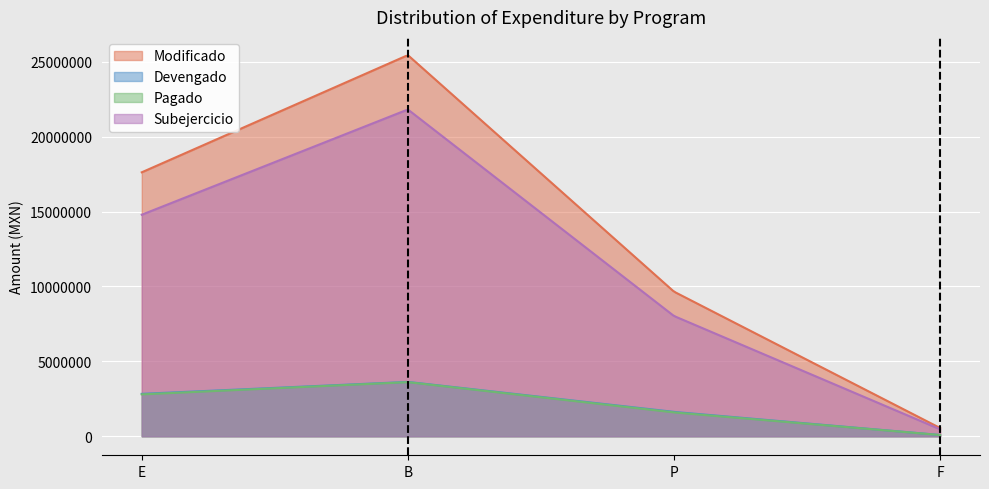

Which series has the largest total across all categories?

Modificado